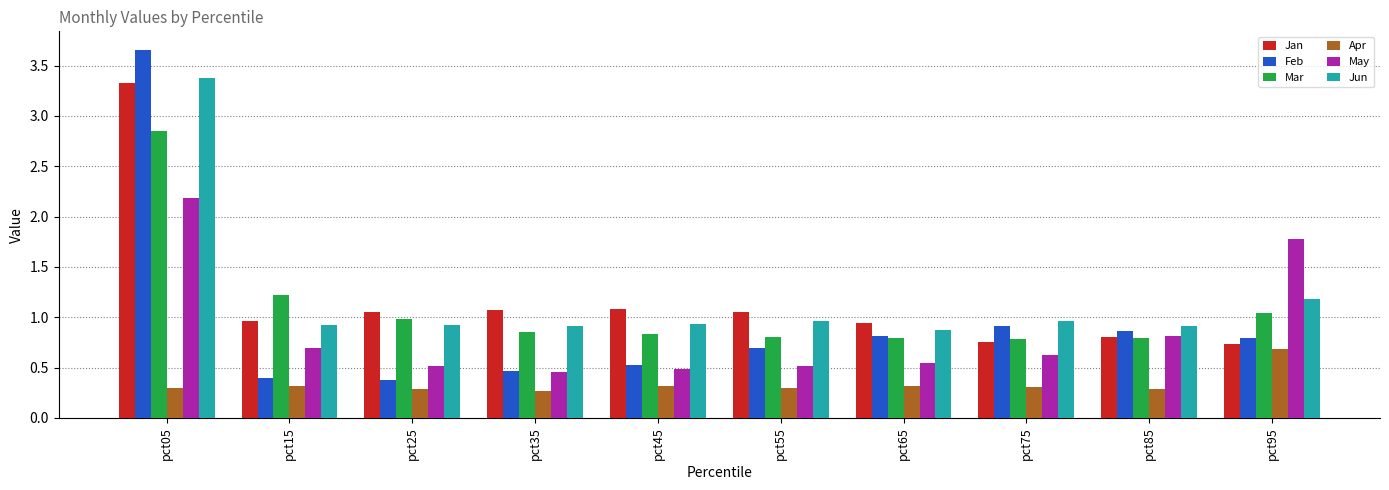

The value of Apr at pct05 is 0.3. True or false?

True